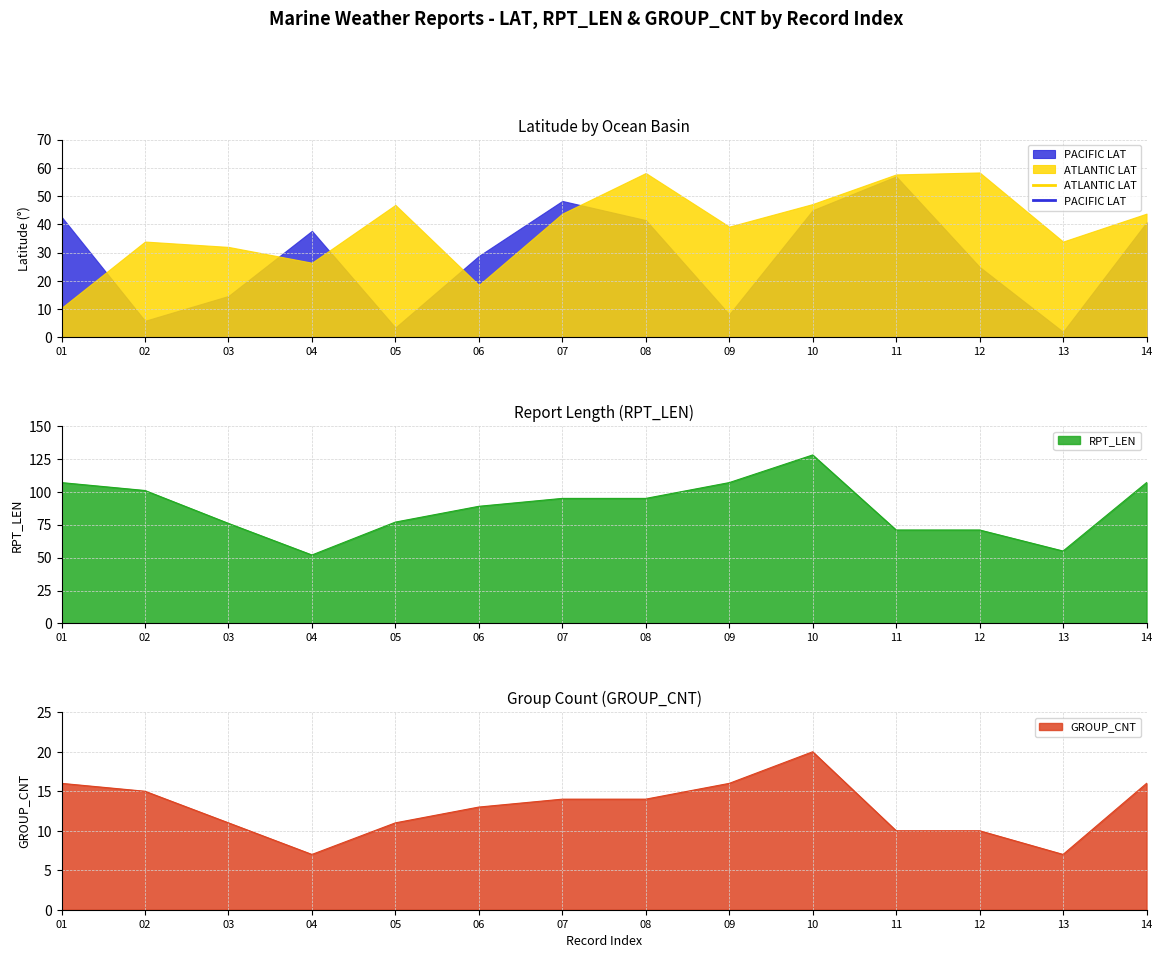

True or false: RPT_LEN and GROUP_CNT cross at least once.

False